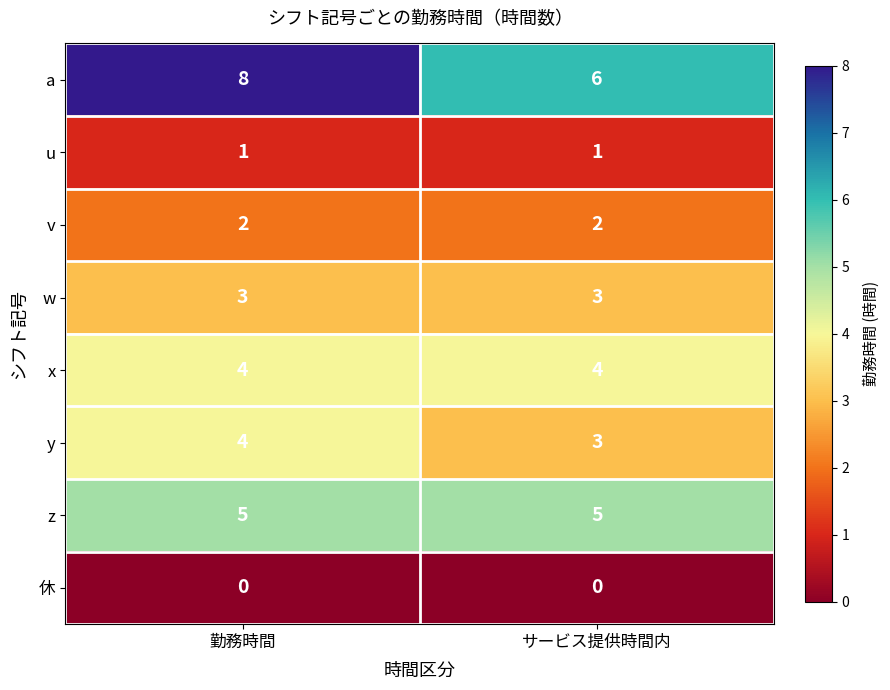

What is the approximate value of w at サービス提供時間内?

3